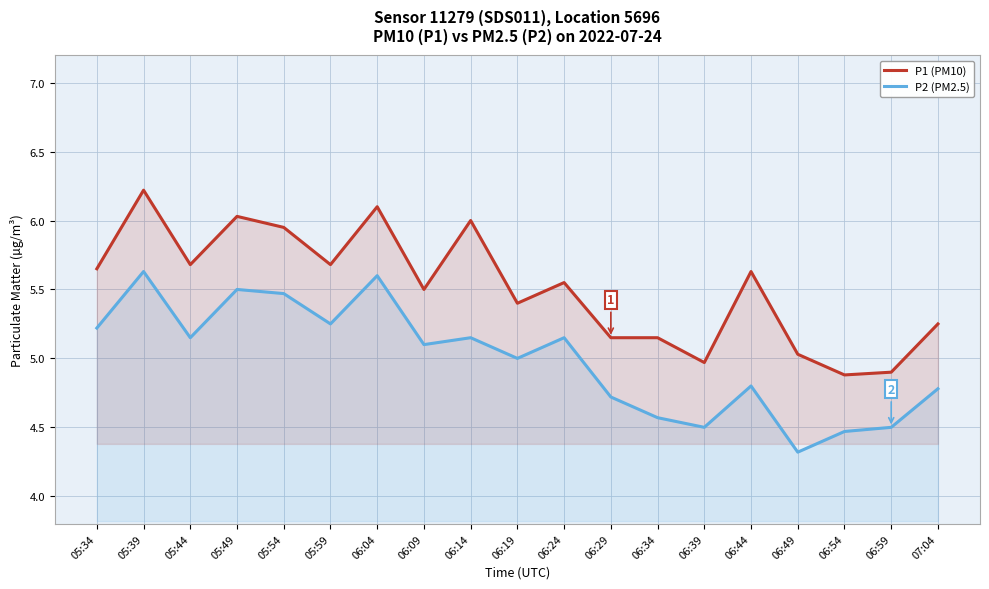

Reading right to left, what are all the values shown in this chart?

P1 (PM10): 07:04=5.2	06:59=4.9	06:54=4.9	06:49=5.0	06:44=5.6	06:39=5.0	06:34=5.2	06:29=5.2	06:24=5.5	06:19=5.4	06:14=6.0	06:09=5.5	06:04=6.1	05:59=5.7	05:54=6.0	05:49=6.0	05:44=5.7	05:39=6.2	05:34=5.7
P2 (PM2.5): 07:04=4.8	06:59=4.5	06:54=4.5	06:49=4.3	06:44=4.8	06:39=4.5	06:34=4.6	06:29=4.7	06:24=5.2	06:19=5.0	06:14=5.2	06:09=5.1	06:04=5.6	05:59=5.2	05:54=5.5	05:49=5.5	05:44=5.2	05:39=5.6	05:34=5.2